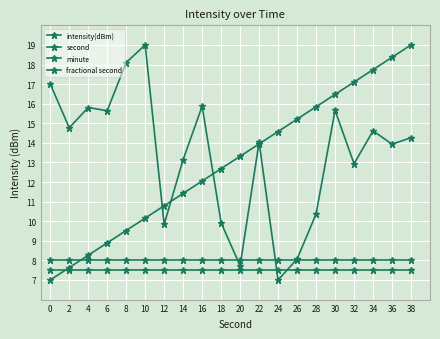

Reading right to left, what are all the values shown in this chart?

intensity(dBm): 14.3	13.9	14.6	12.9	15.7	10.4	8.1	7.0	14.0	7.7	9.9	15.9	13.1	9.8	19.0	18.1	15.6	15.8	14.8	17.0
second: 19.0	18.4	17.7	17.1	16.5	15.8	15.2	14.6	13.9	13.3	12.7	12.1	11.4	10.8	10.2	9.5	8.9	8.3	7.6	7.0
minute: 8.0	8.0	8.0	8.0	8.0	8.0	8.0	8.0	8.0	8.0	8.0	8.0	8.0	8.0	8.0	8.0	8.0	8.0	8.0	8.0
fractional second: 7.5	7.5	7.5	7.5	7.5	7.5	7.5	7.5	7.5	7.5	7.5	7.5	7.5	7.5	7.5	7.5	7.5	7.5	7.5	7.5